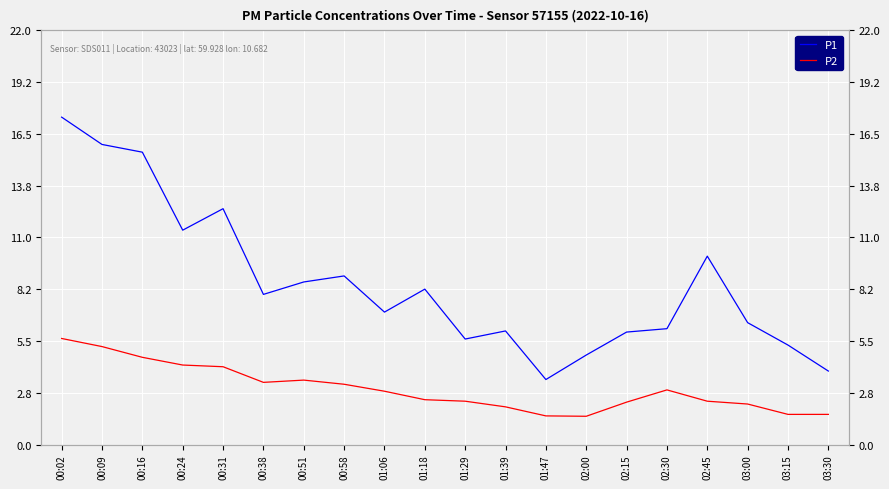

True or false: P2 has a value of 1.5 at 02:30.

False